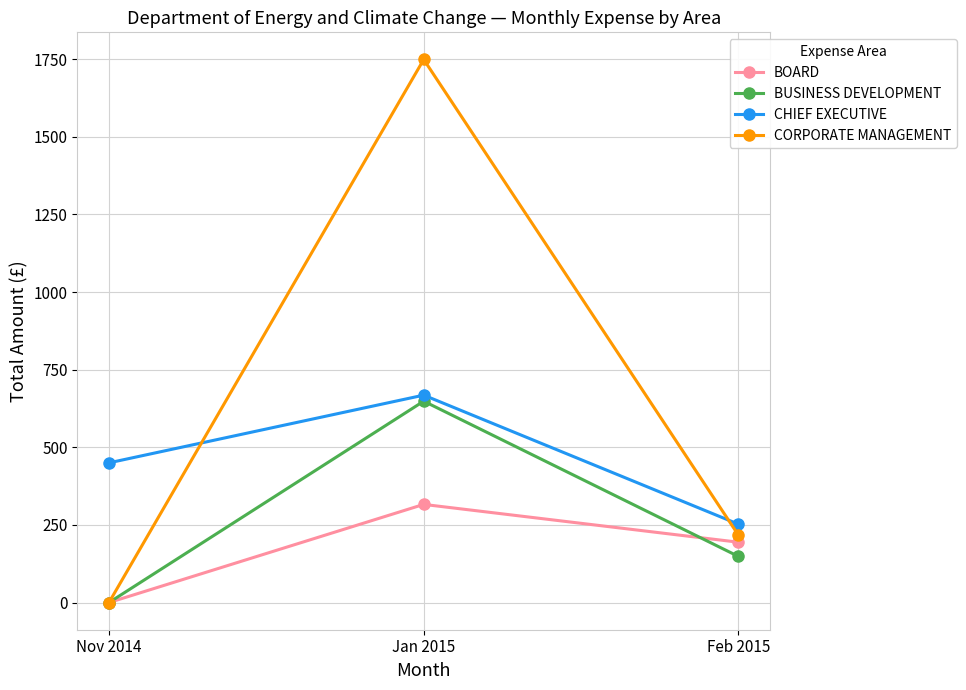

Read the CHIEF EXECUTIVE value at Jan 2015.

668.1